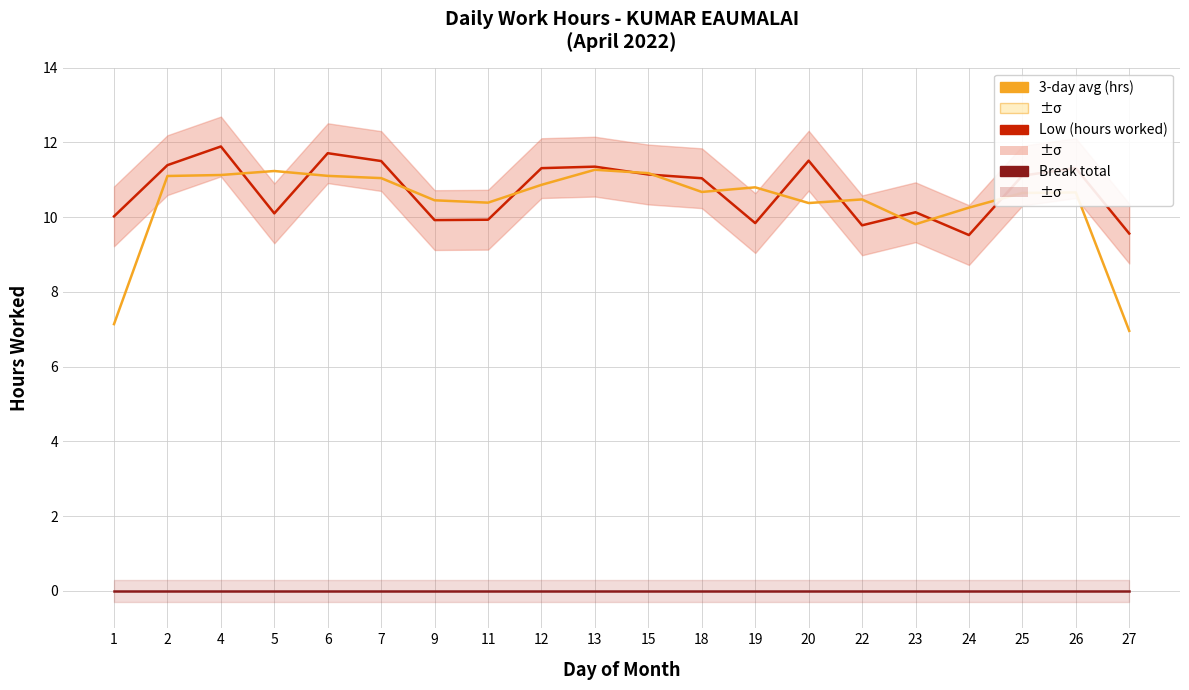

Which series has the widest spread of values?

3-day moving avg (hrs)